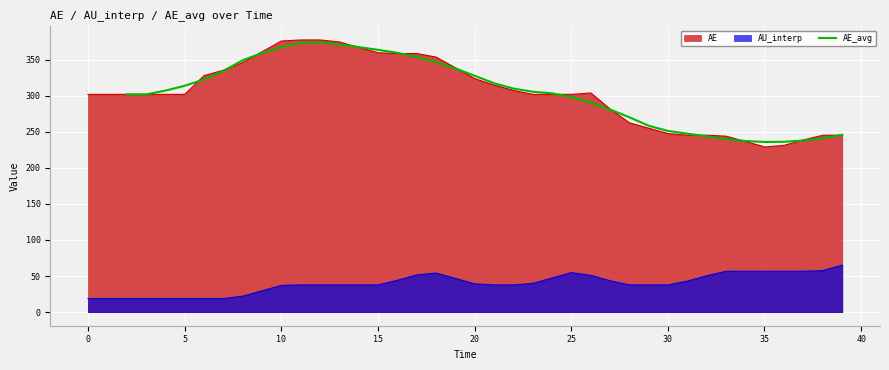

What is the value of the 19th point from the left?

346.6